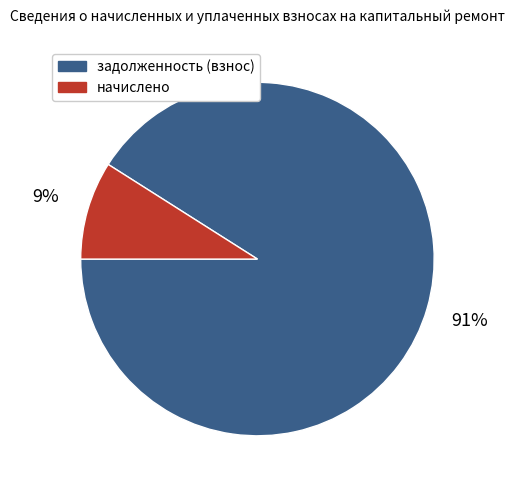

Is there a majority slice in this chart?

Yes